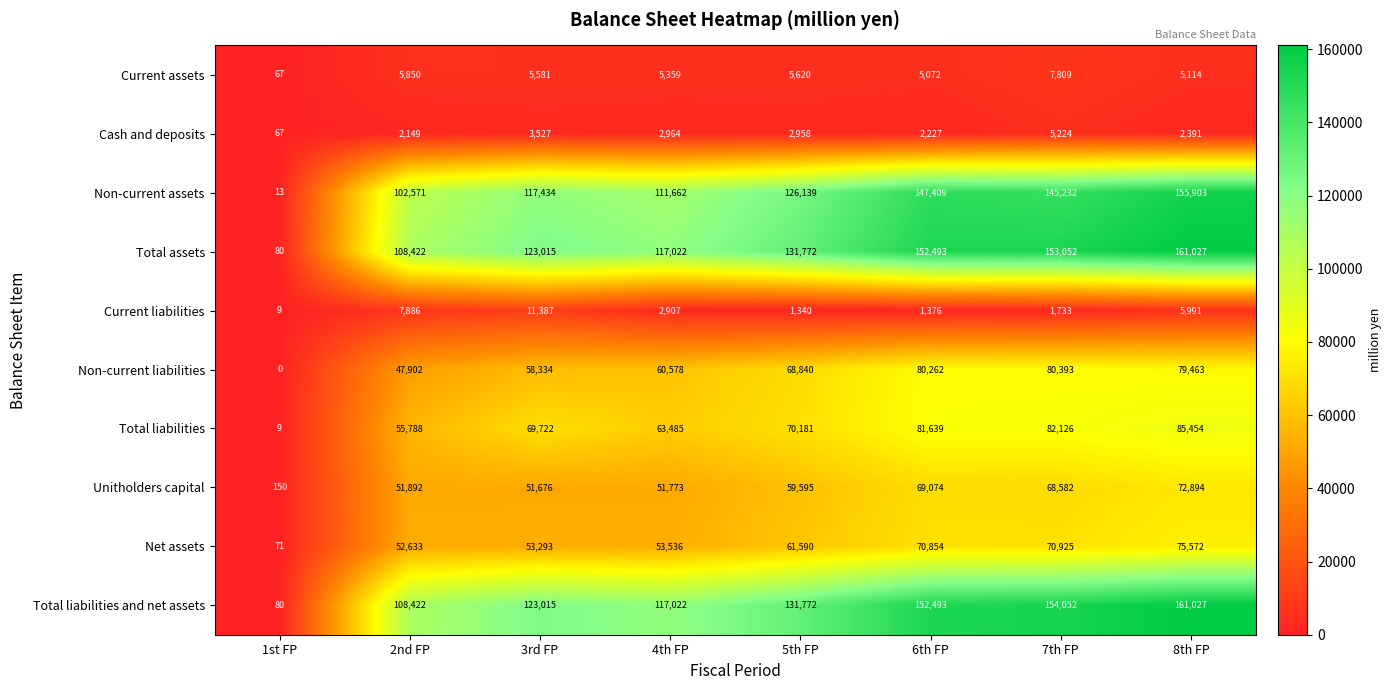

What is the approximate value of Non-current assets at 8th FP?

155903